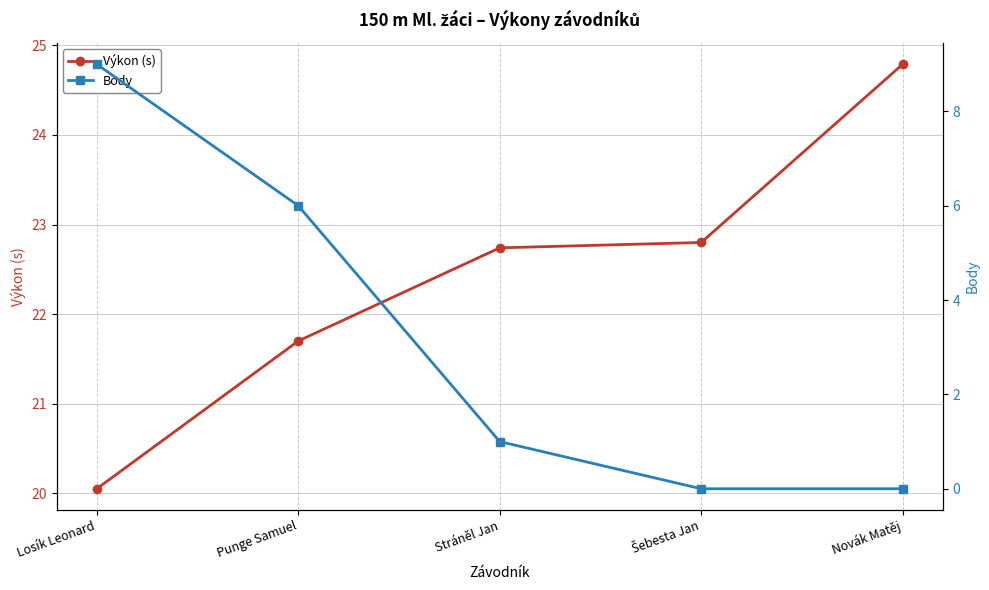

The value of Výkon (s) at Novák Matěj is 36.7. True or false?

False